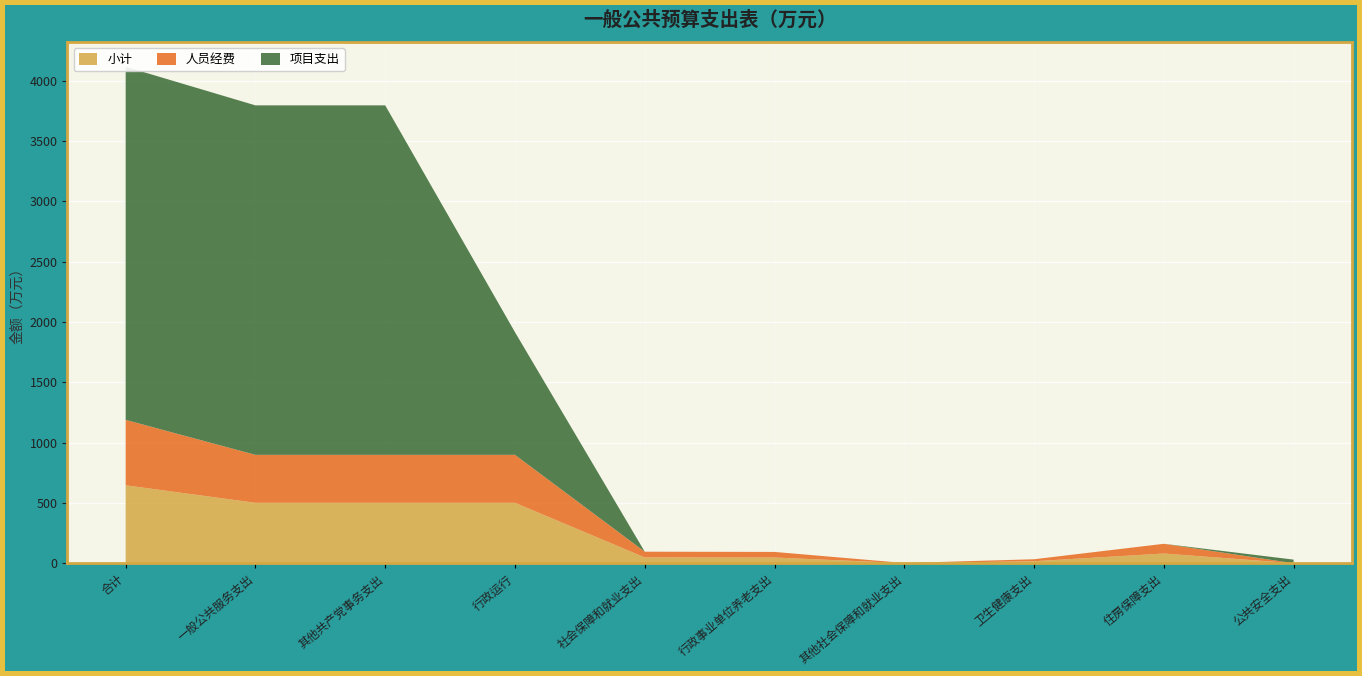

Reading left to right, list all the values displayed in this chart.

小计: 646.2	500.9	500.9	500.9	48.2	47.3	1.0	16.5	80.6	0.0
人员经费: 542.1	397.6	397.6	397.6	47.4	46.5	1.0	16.5	80.6	0.0
项目支出: 2926.9	2896.9	2896.9	1016.9	0.0	0.0	0.0	0.0	0.0	30.0